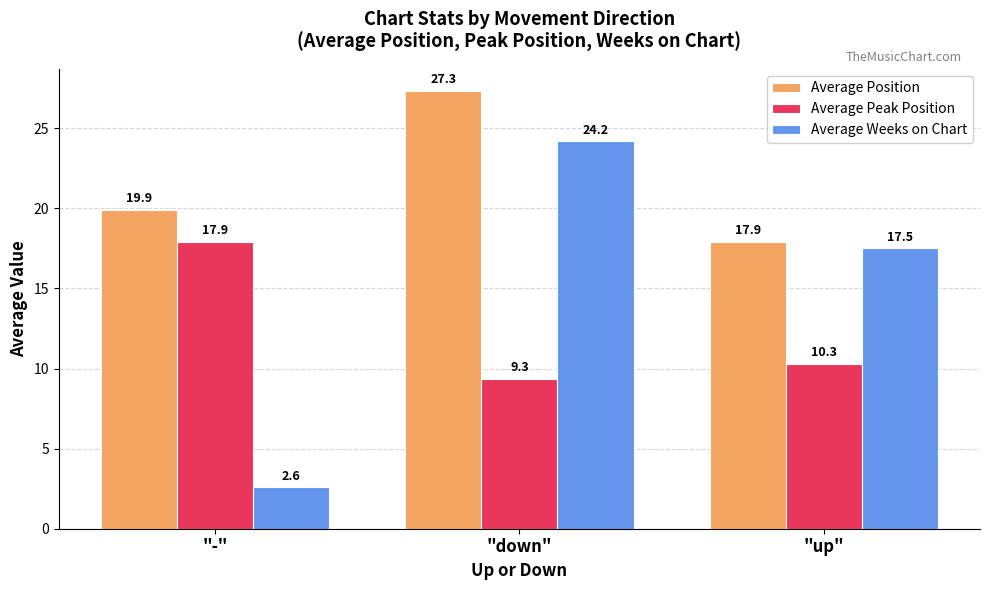

What is the difference between the second highest and minimum values in the Average Position series?

2.0